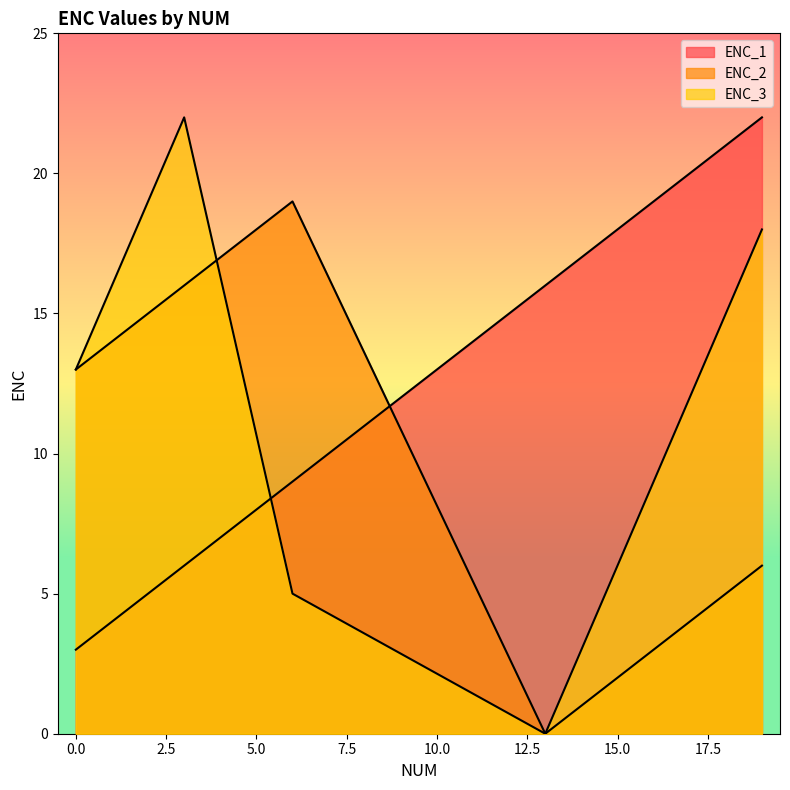

Which has a higher value, 14 or 19?

19